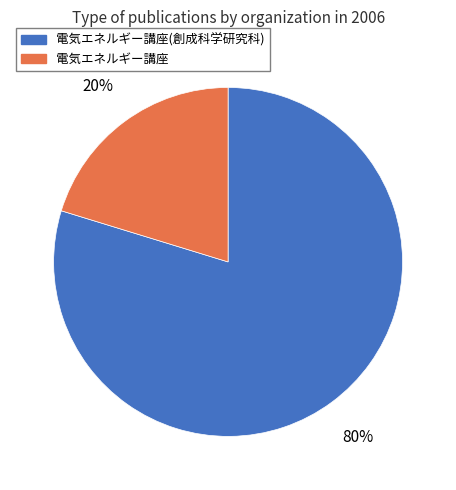

To the nearest percent, what is the combined percentage of 電気エネルギー講座(創成科学研究科) and 電気エネルギー講座?

100%